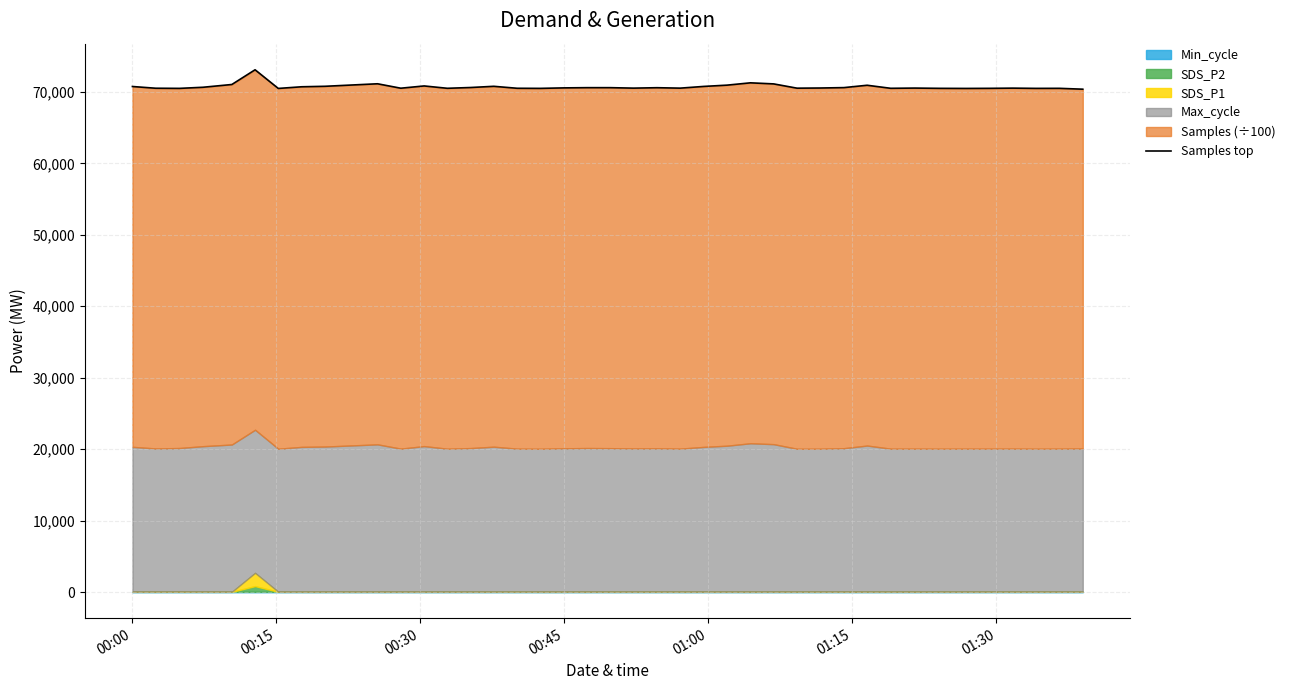

What is the difference between the maximum and minimum values?

2716.9